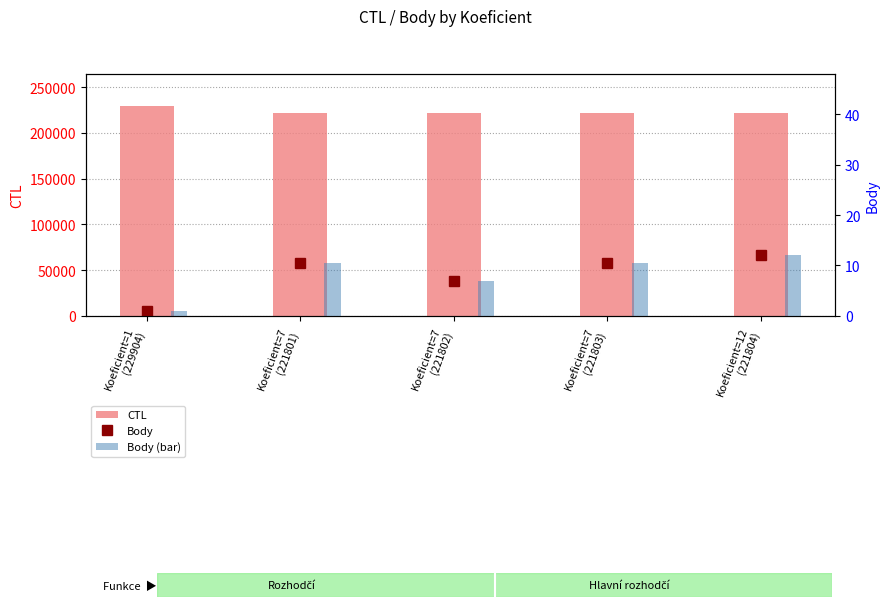

How many values in the Body series exceed 10?

3